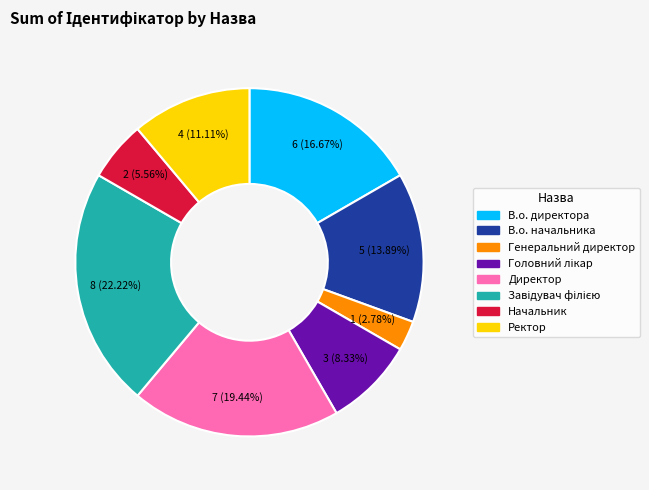

Which has a higher value, Начальник or В.о. начальника?

В.о. начальника